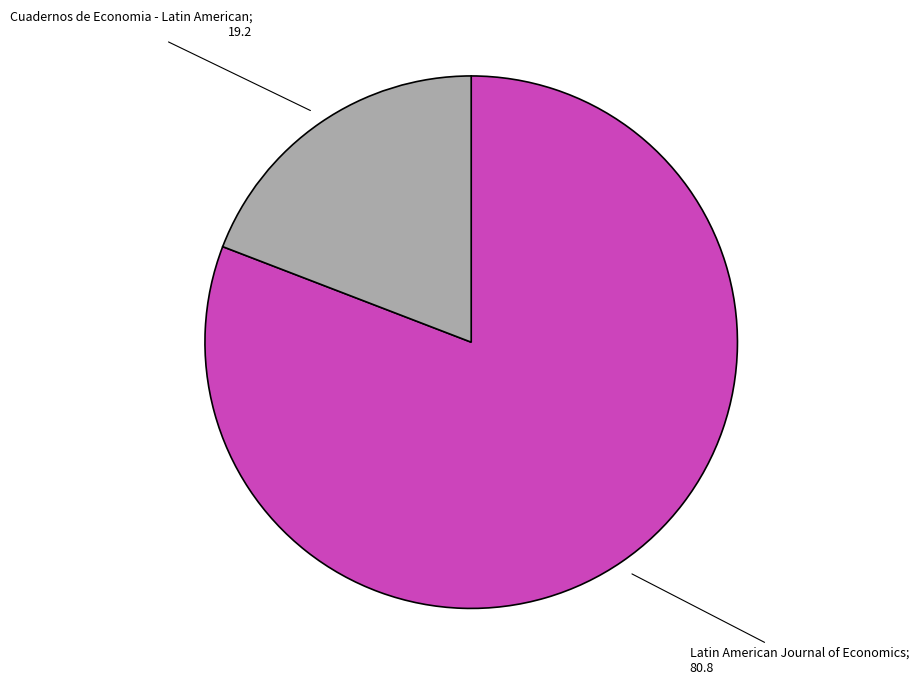

Is there any slice that represents more than half of the pie?

Yes